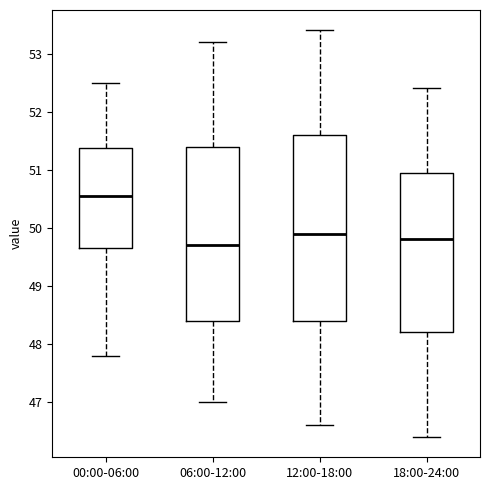

Where does the upper whisker of the box for 18:00-24:00 end on the y-axis? The values are not printed on the chart, so give them approximately, as read against the axis.

52.4